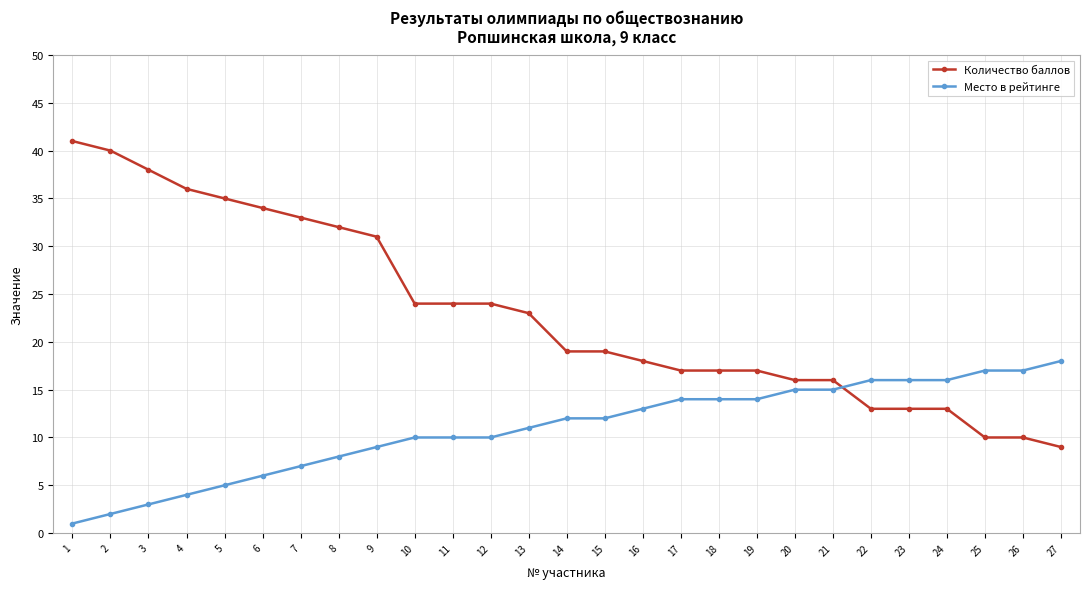

Reading right to left, extract all data points from this chart.

Количество баллов: 27=9	26=10	25=10	24=13	23=13	22=13	21=16	20=16	19=17	18=17	17=17	16=18	15=19	14=19	13=23	12=24	11=24	10=24	9=31	8=32	7=33	6=34	5=35	4=36	3=38	2=40	1=41
Место в рейтинге: 27=18	26=17	25=17	24=16	23=16	22=16	21=15	20=15	19=14	18=14	17=14	16=13	15=12	14=12	13=11	12=10	11=10	10=10	9=9	8=8	7=7	6=6	5=5	4=4	3=3	2=2	1=1